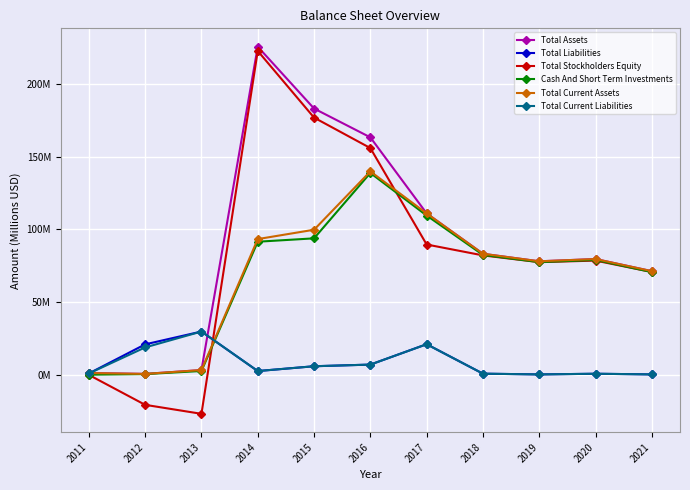

What are all the series names shown in the legend?

Total Assets, Total Liabilities, Total Stockholders Equity, Cash And Short Term Investments, Total Current Assets, Total Current Liabilities